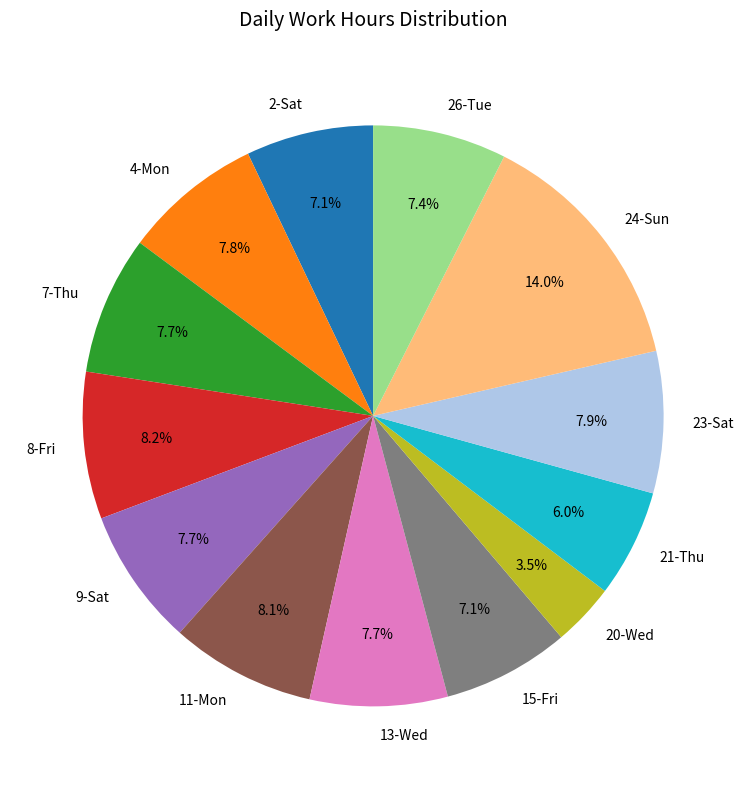

Count the number of slices in the pie.

13